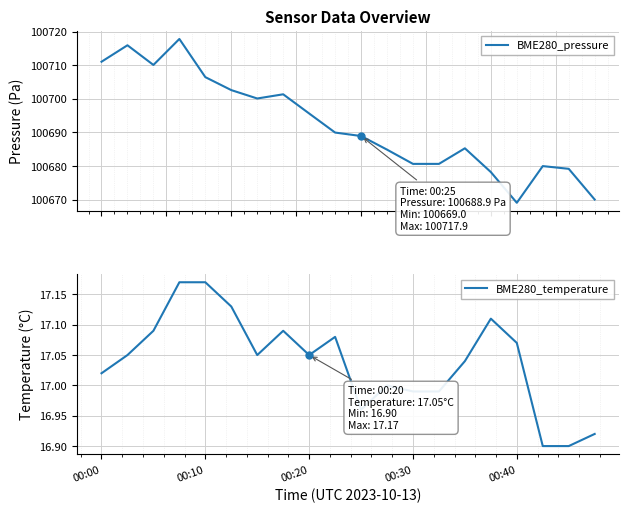

Count the number of categories in the chart.

20